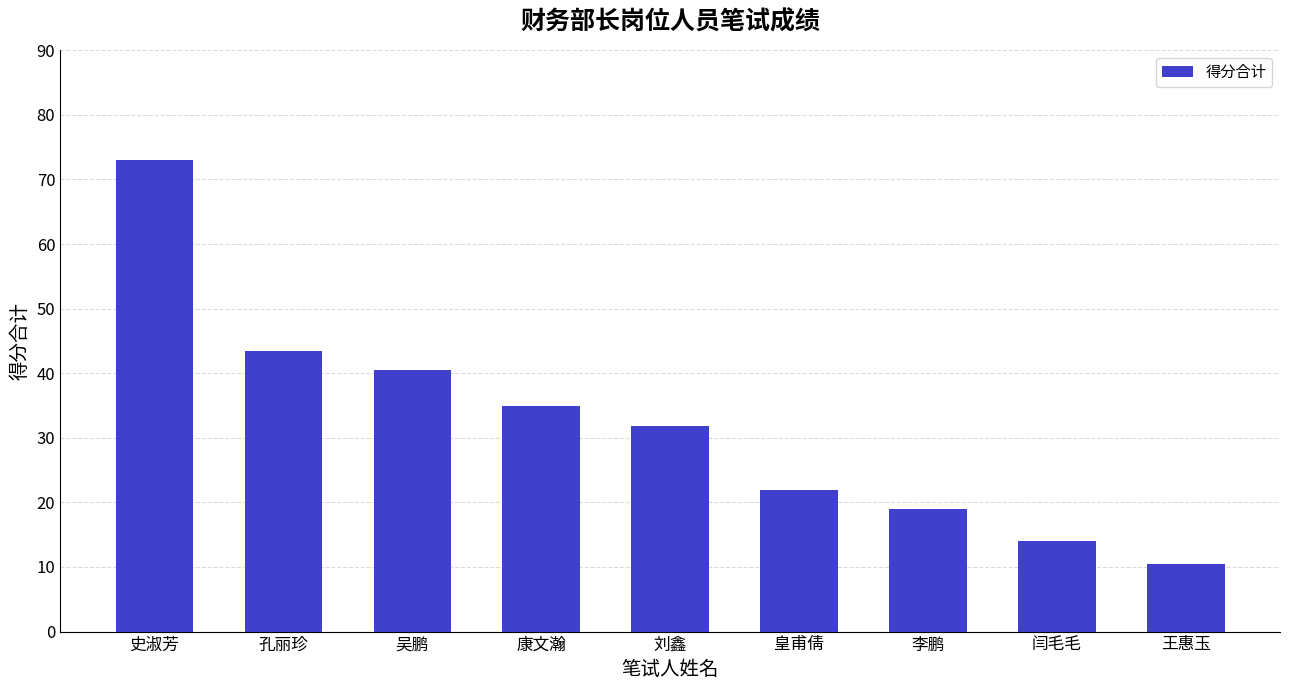

List the labels in order of value, smallest first.

王惠玉, 闫毛毛, 李鹏, 皇甫倩, 刘鑫, 康文瀚, 吴鹏, 孔丽珍, 史淑芳